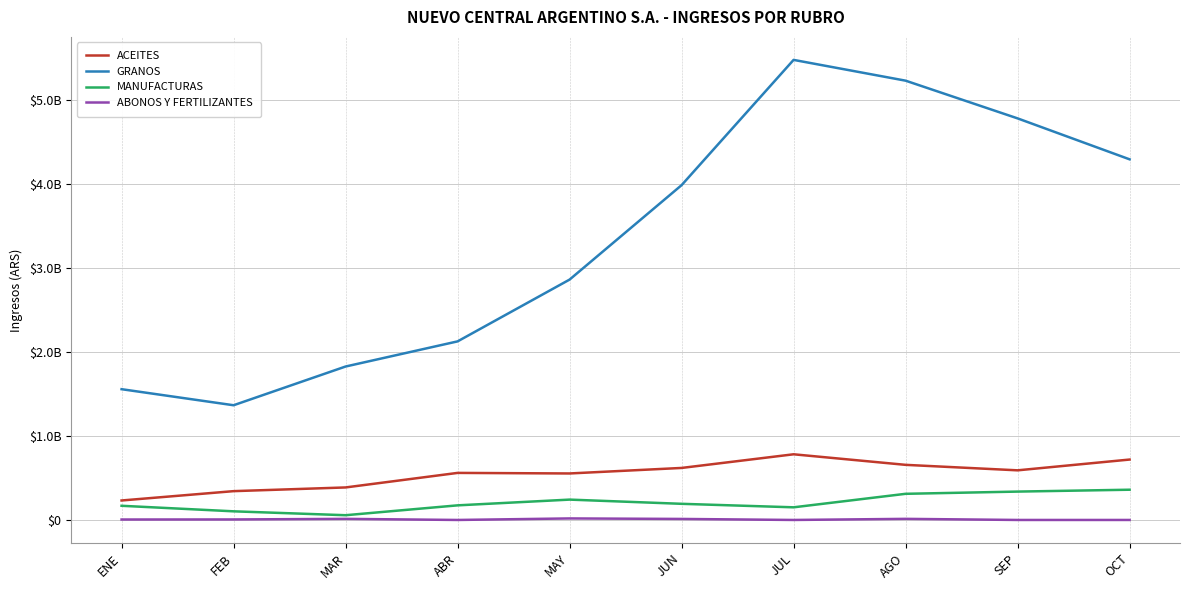

Is this an area chart (filled region under the line)?

No